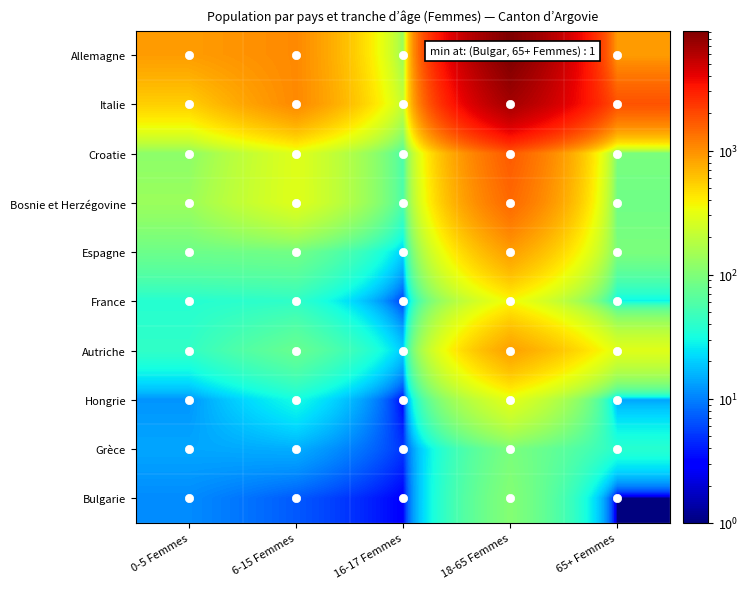

Rank the series by their maximum value, from highest to lowest.

Allemagne, Italie, Croatie, Bosnie et Herzégovine, Espagne, Autriche, France, Hongrie, Bulgarie, Grèce